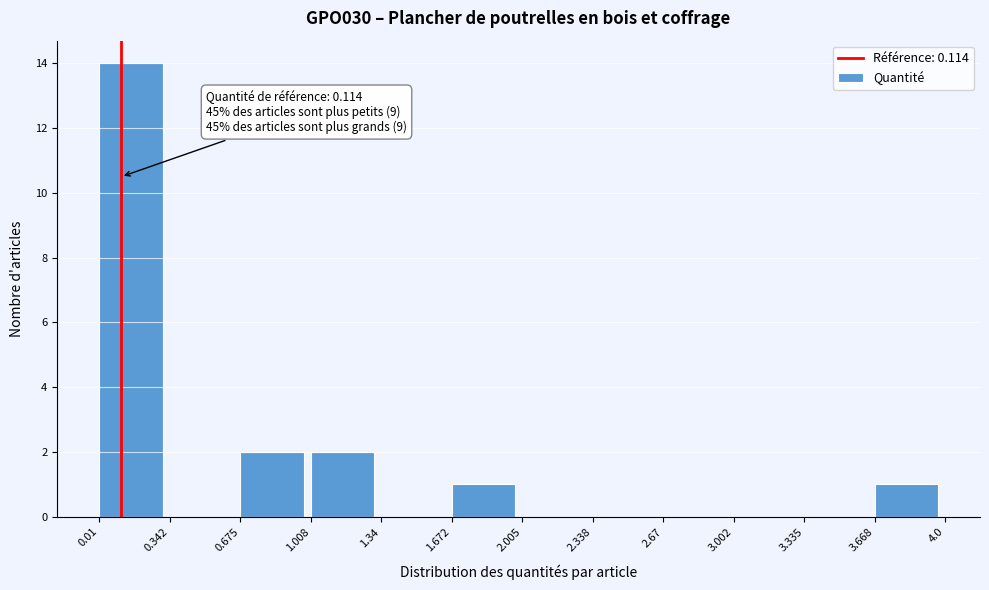

Which range on the x-axis has the tallest bar?

0.01 to 0.342